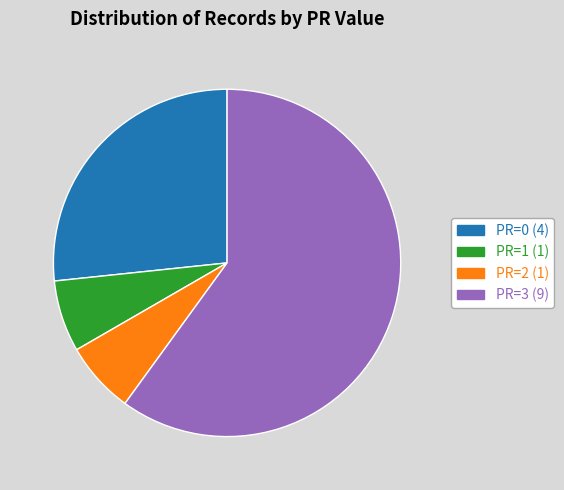

Does any single category account for the majority?

Yes